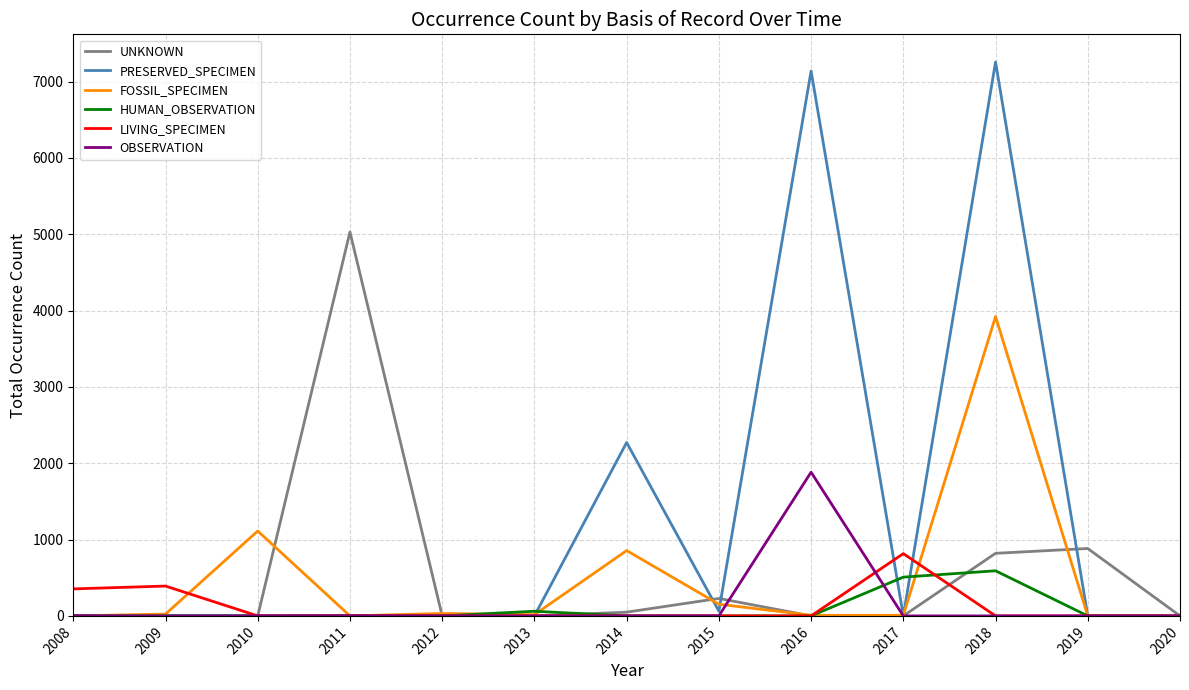

Which series changed the most between 2016 and 2018?

FOSSIL_SPECIMEN